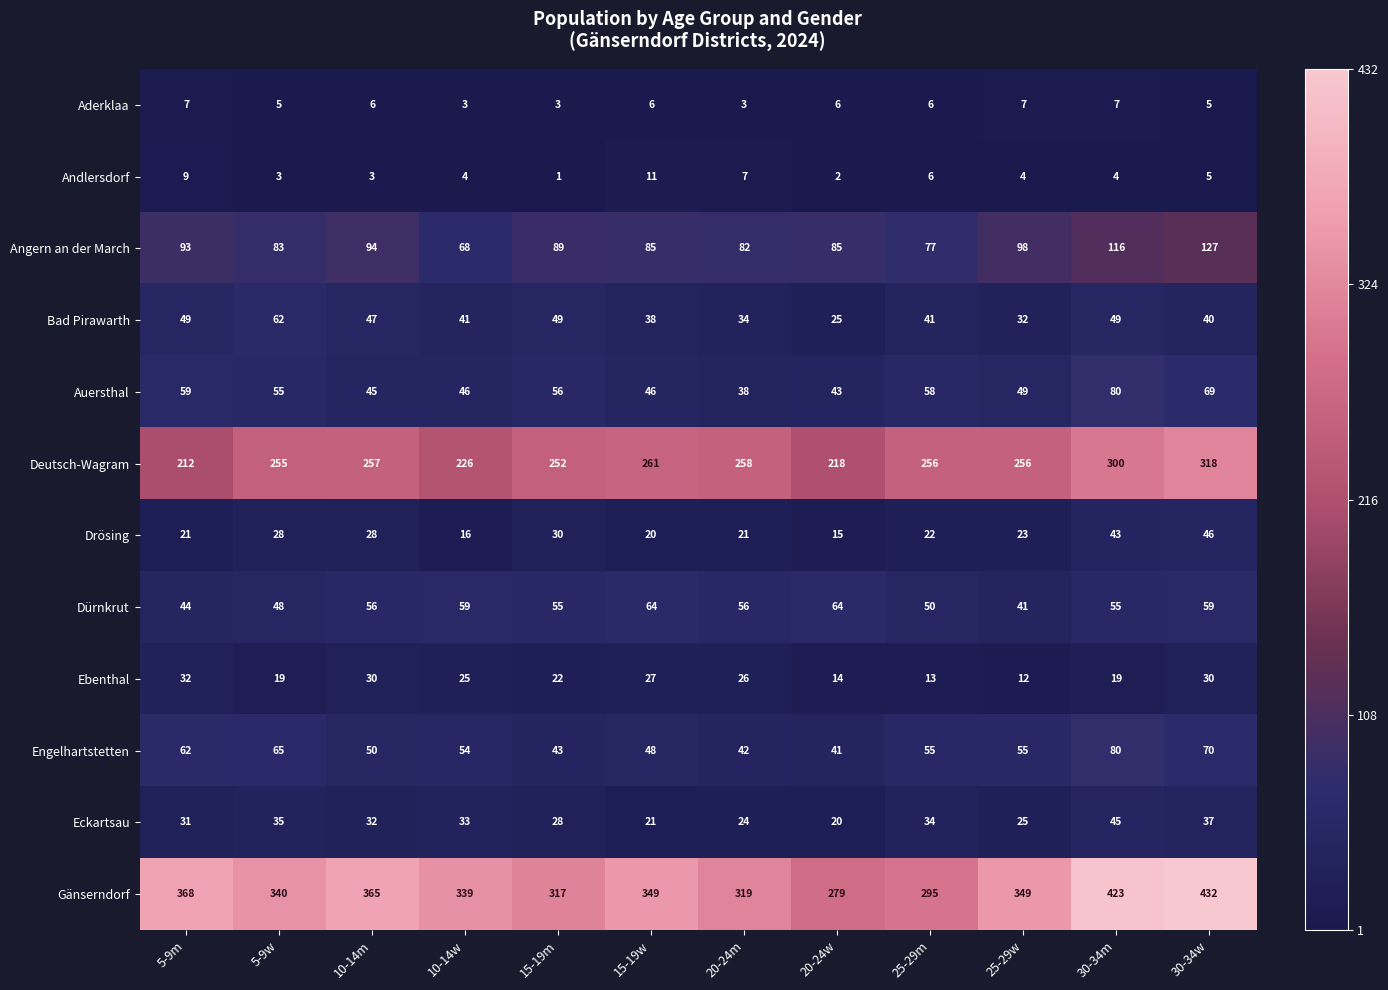

Which series has the largest range (max minus min)?

Gänserndorf